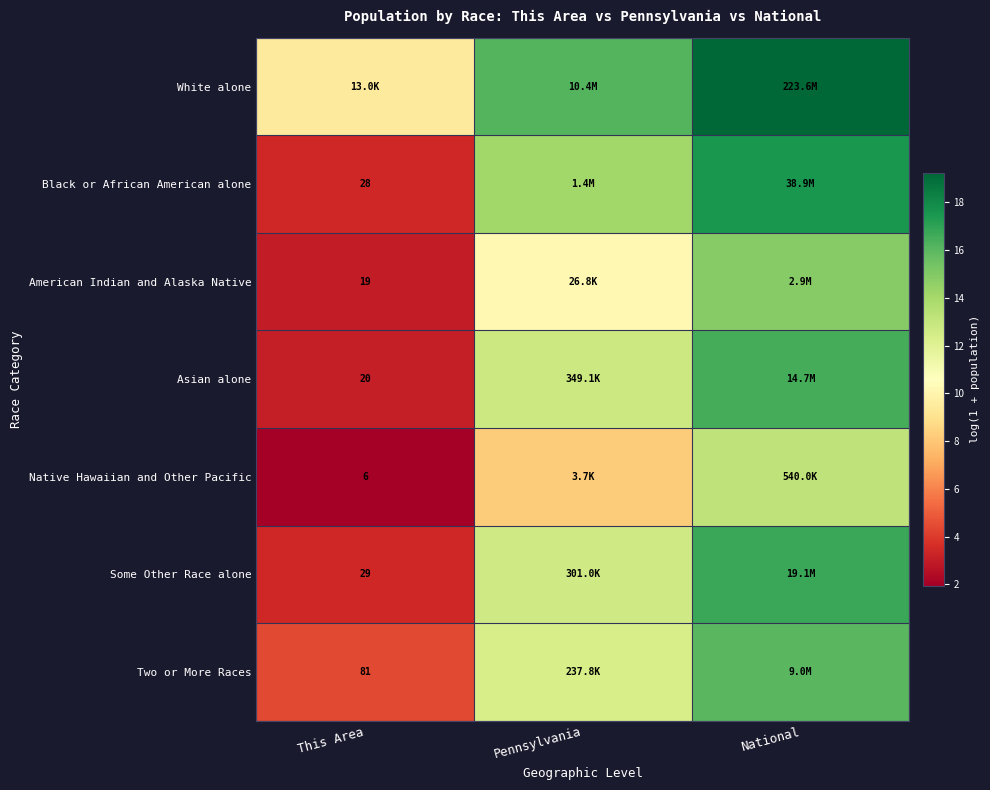

Where is Black or African American alone nearest to the value 10?

Pennsylvania